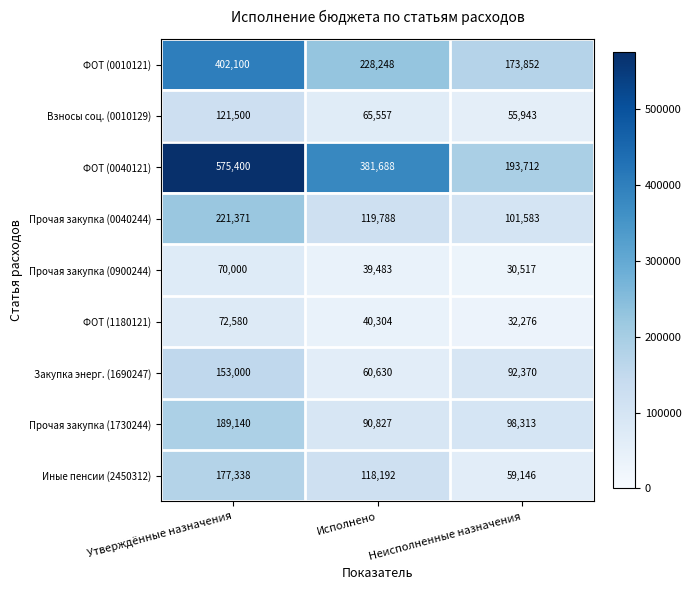

True or false: ФОТ (0010121) has a value of 149427 at Исполнено.

False